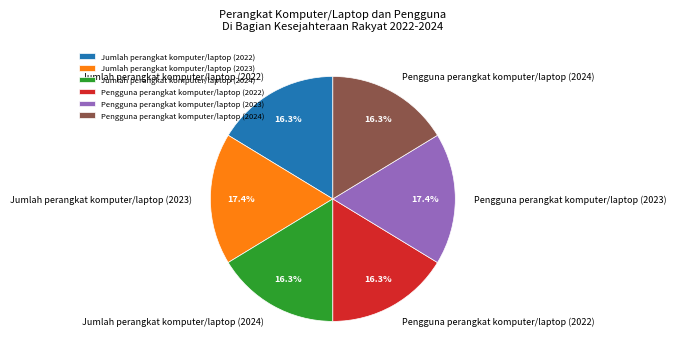

Count the number of slices in the pie.

6